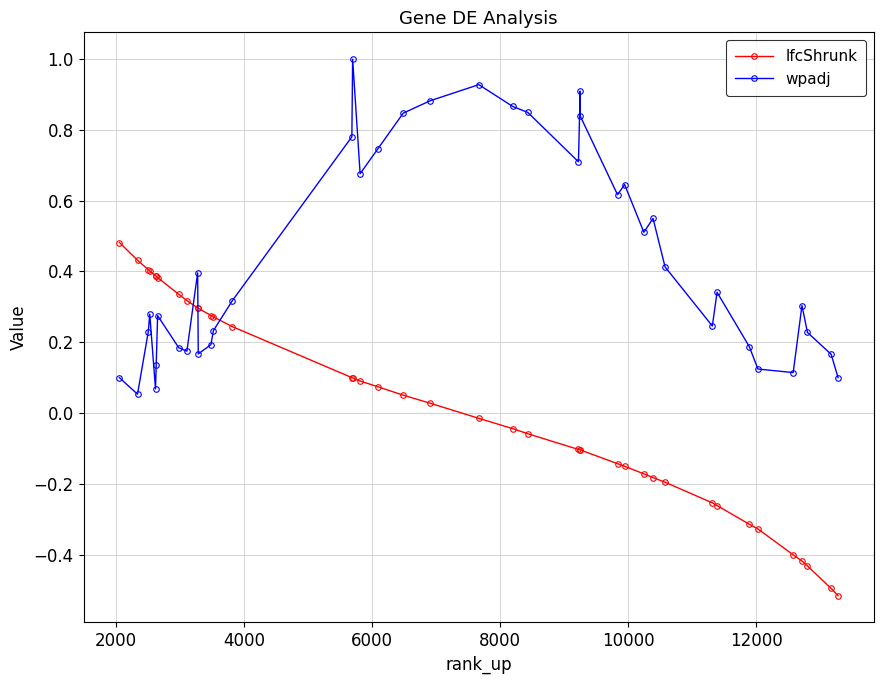

True or false: lfcShrunk and wpadj intersect in this chart.

True